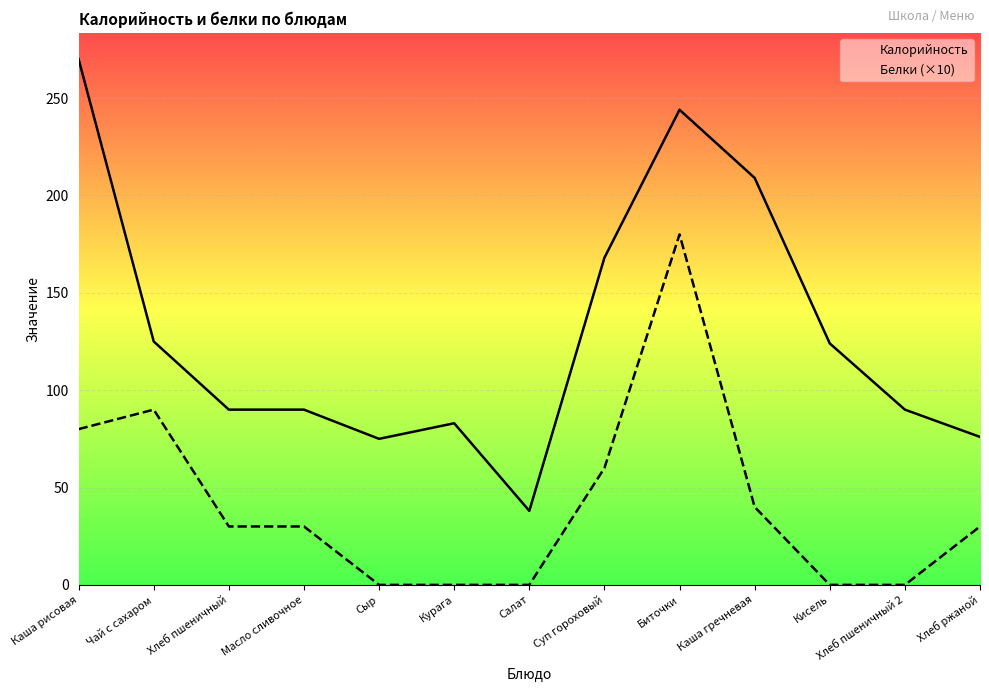

List the labels in order of Калорийность value, largest first.

Каша рисовая, Биточки, Каша гречневая, Суп гороховый, Чай с сахаром, Кисель, Хлеб пшеничный, Масло сливочное, Хлеб пшеничный 2, Курага, Хлеб ржаной, Сыр, Салат